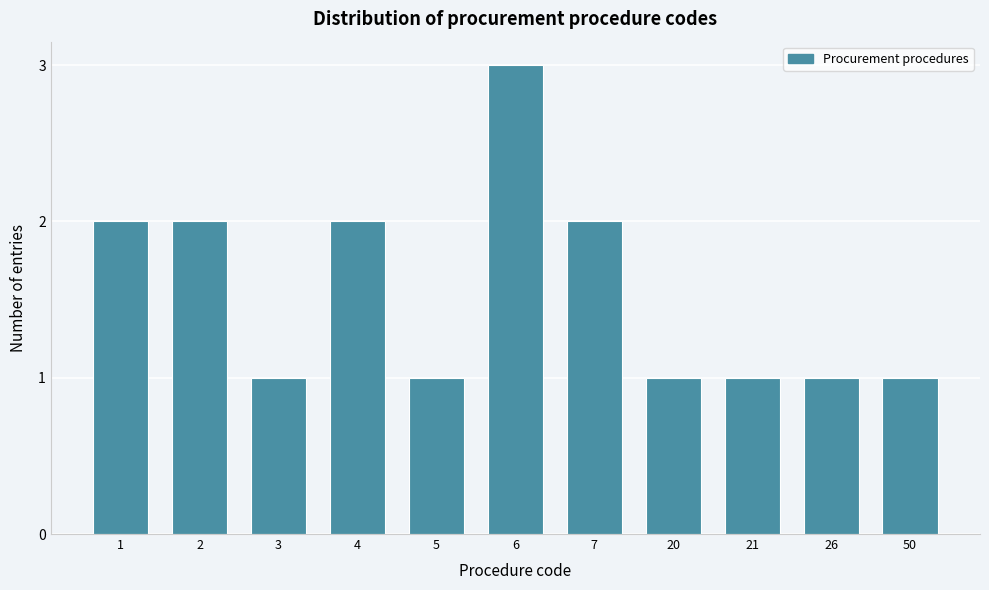

Reading left to right, extract all data points from this chart.

2	2	1	2	1	3	2	1	1	1	1